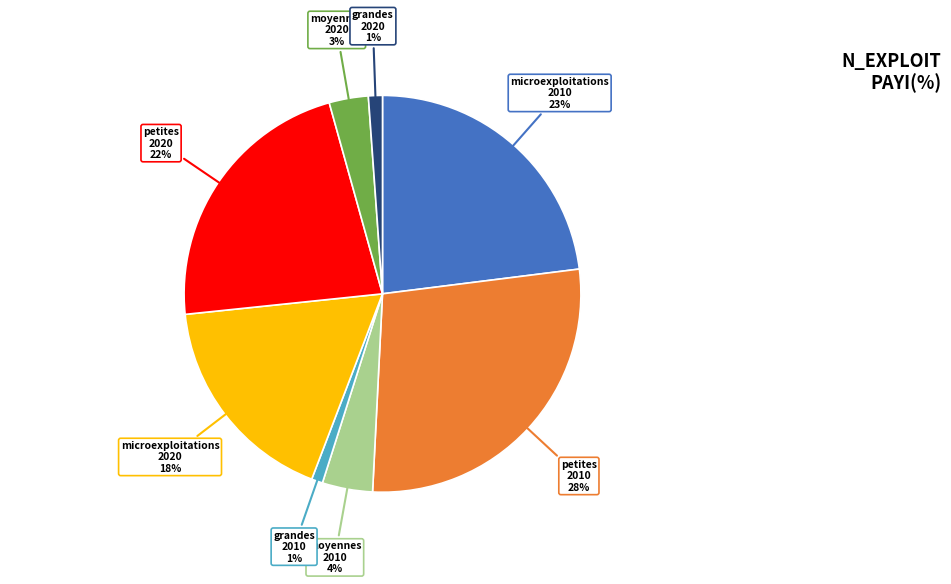

Does any single category account for the majority?

No